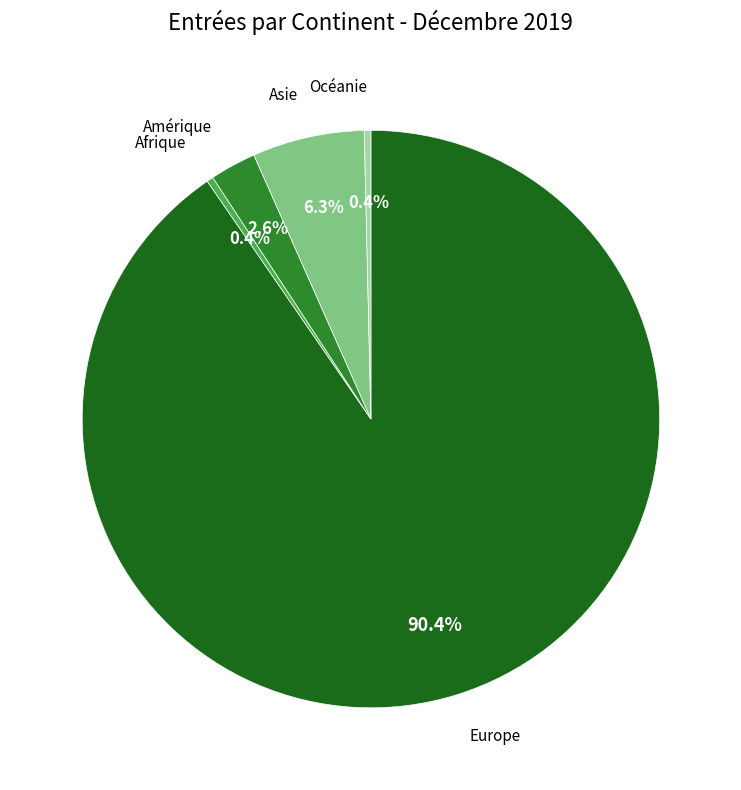

Does any single category account for the majority?

Yes